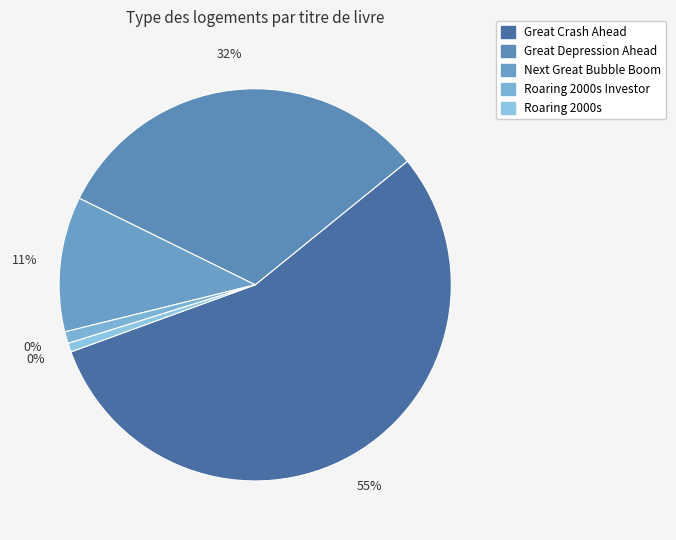

To the nearest percent, what portion does Great Depression Ahead represent?

32%